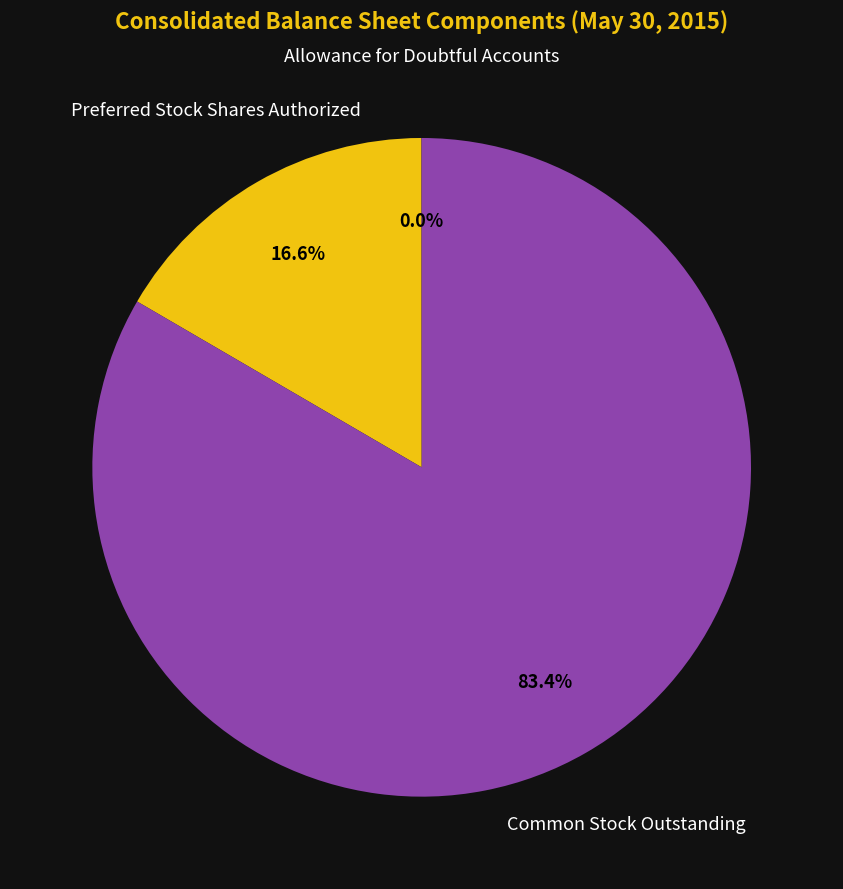

Which category has the biggest portion of the pie?

Common Stock Outstanding